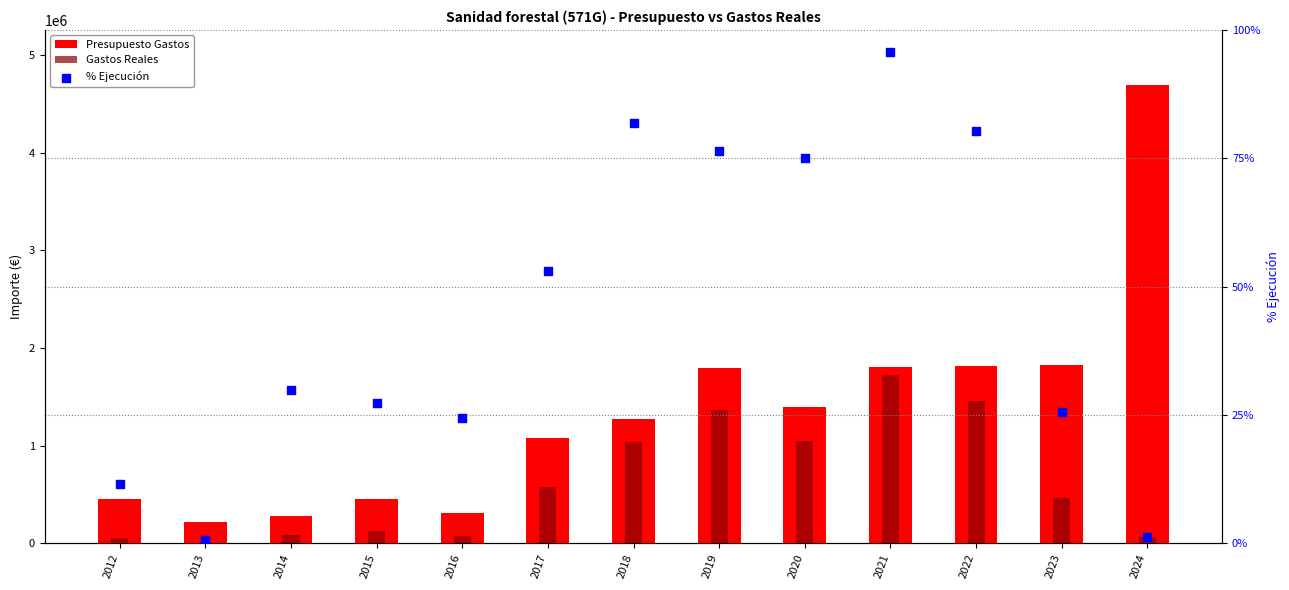

At which category is the sum across all series the highest?

2024